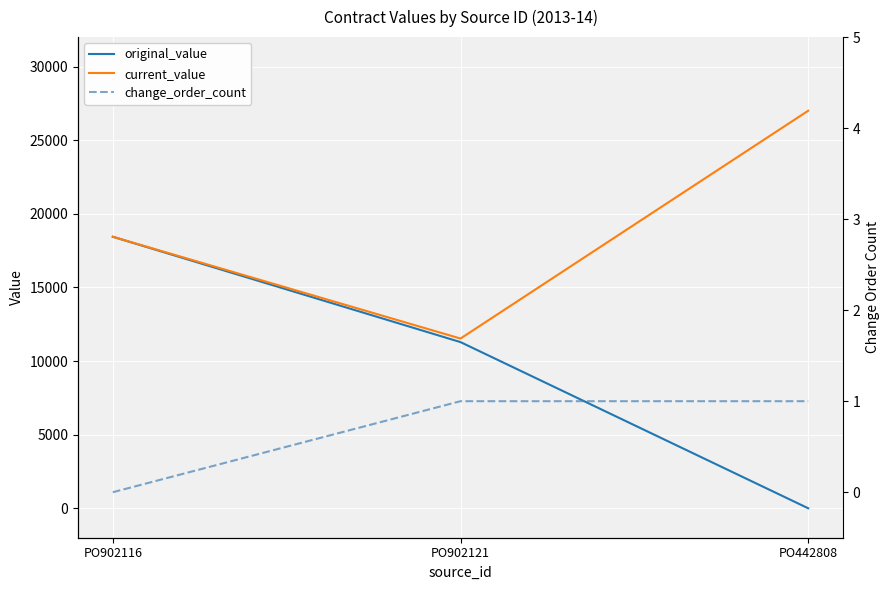

Count the number of categories in the chart.

3